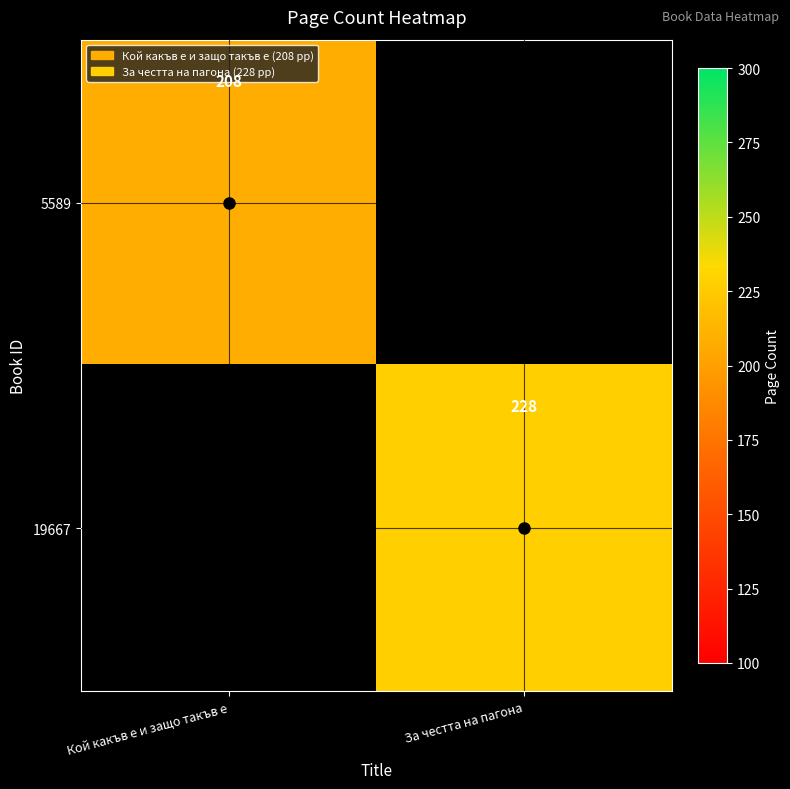

True or false: 5589 has a value of 84 at Кой какъв е и защо такъв е.

False